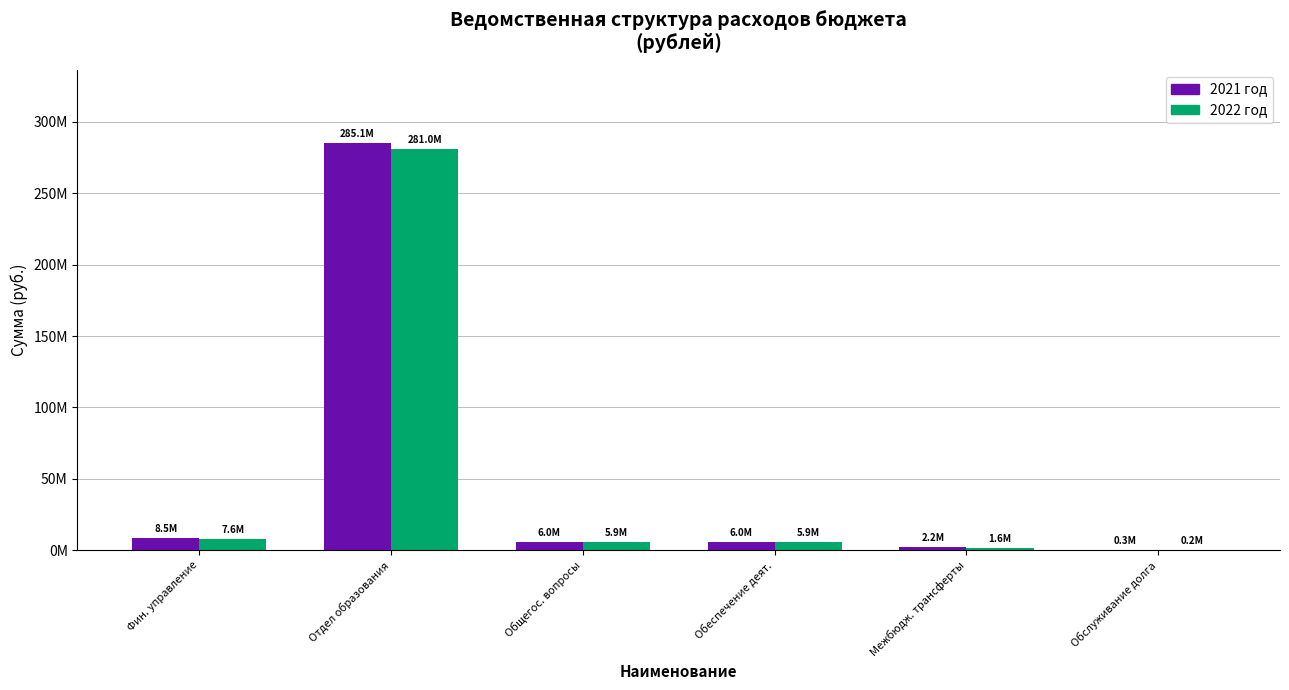

What are all the series names shown in the legend?

2021 год, 2022 год